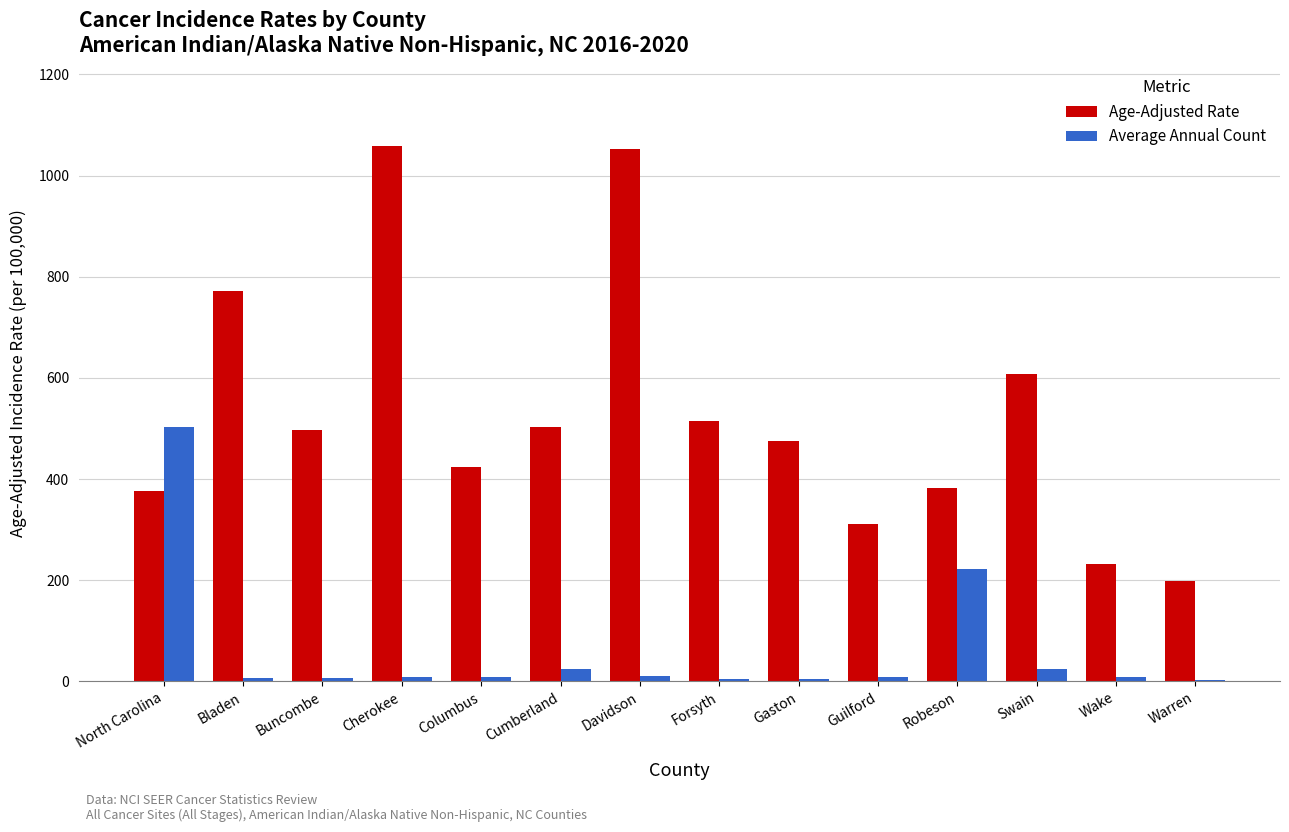

What is the average value of the Average Annual Count series?

60.4